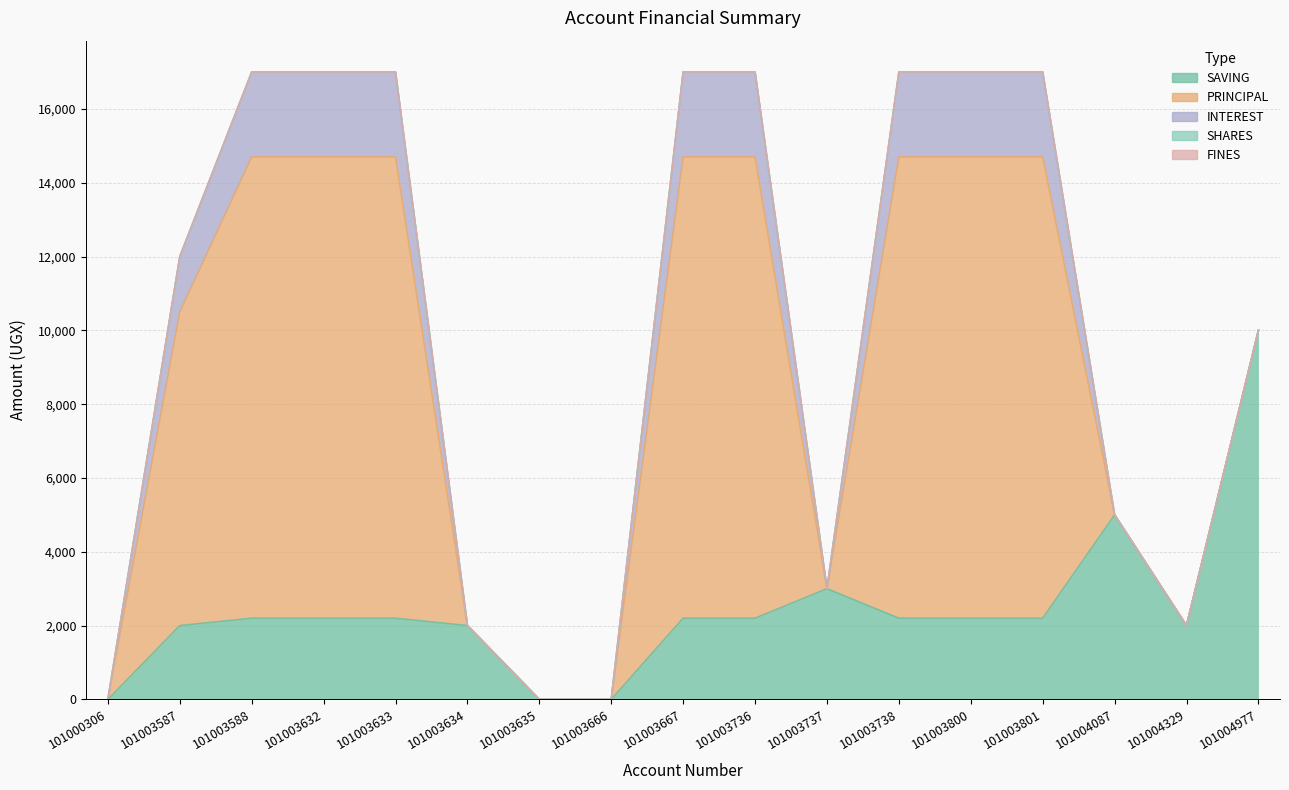

How many times do SHARES and INTEREST cross each other?

1